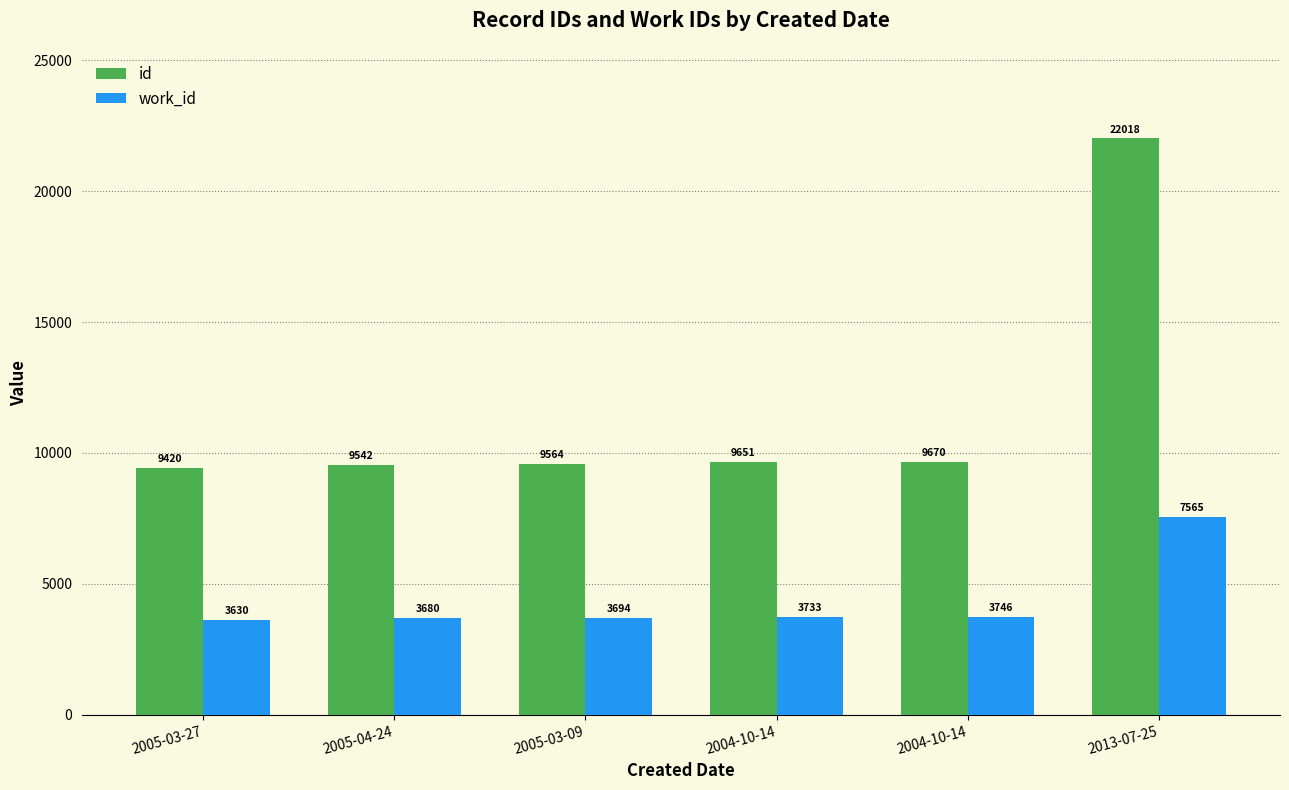

Which category has the highest value in the id series?

2013-07-25